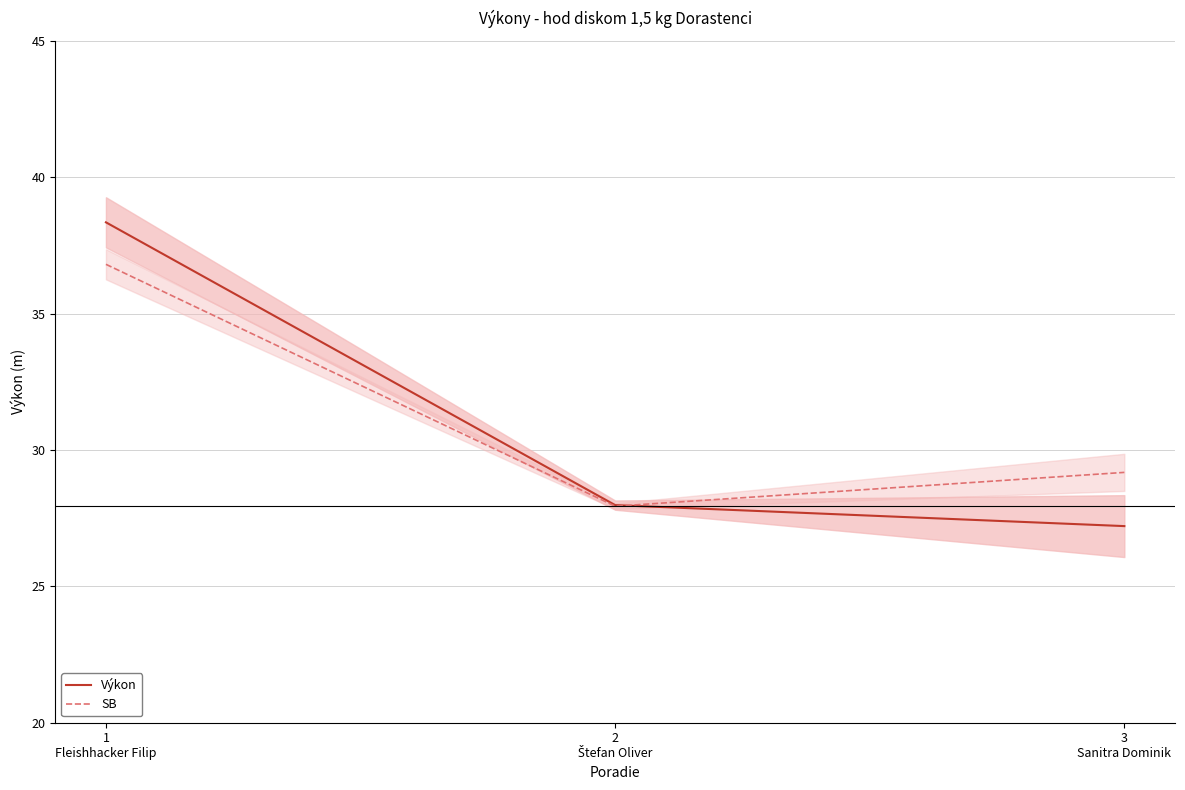

Reading left to right, what are all the values shown in this chart?

Výkon: 1
Fleishhacker Filip=38.4	2
Štefan Oliver=28.0	3
Sanitra Dominik=27.2
SB: 1
Fleishhacker Filip=36.8	2
Štefan Oliver=27.9	3
Sanitra Dominik=29.2